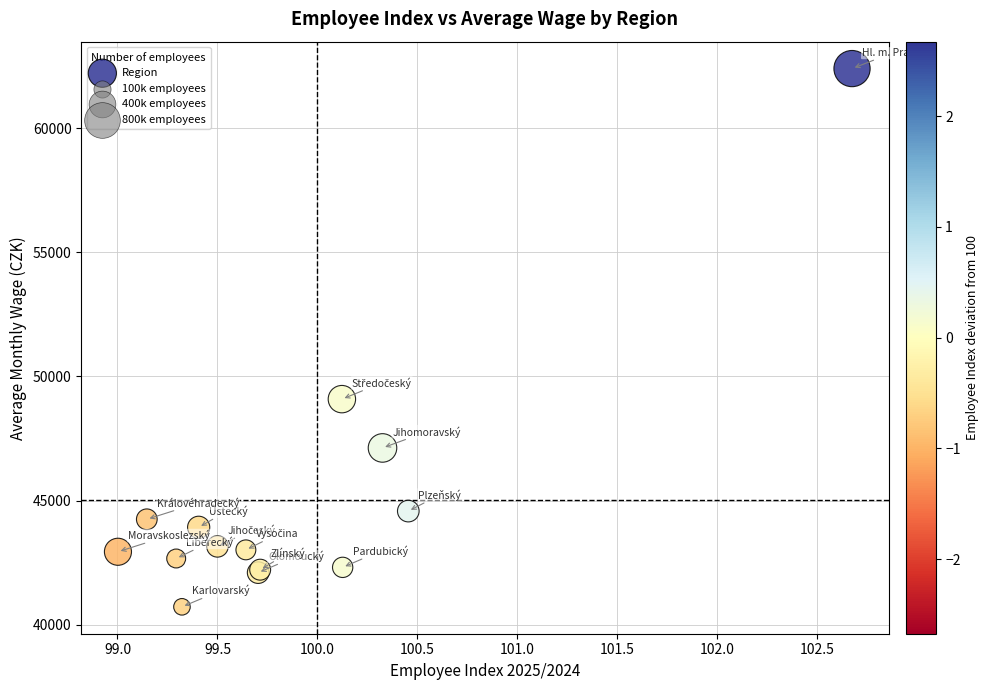

What Y value in the scatter plot is closest to 51560?

49087.2